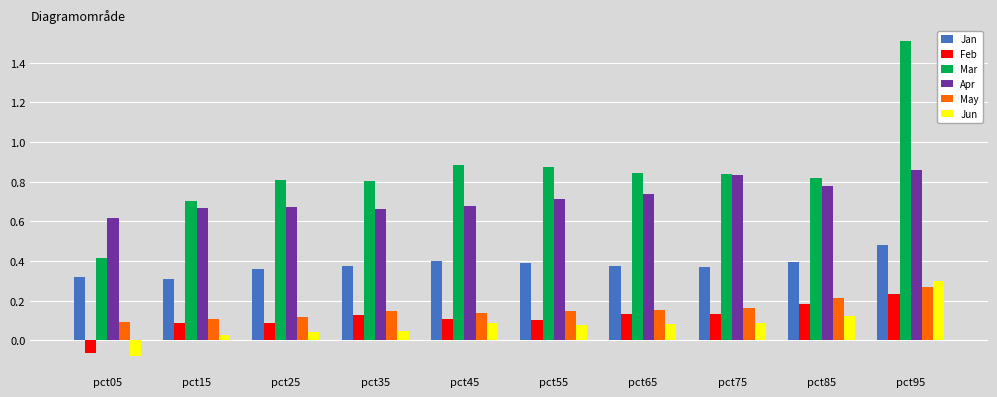

How many Apr values are between 0 and 1?

10